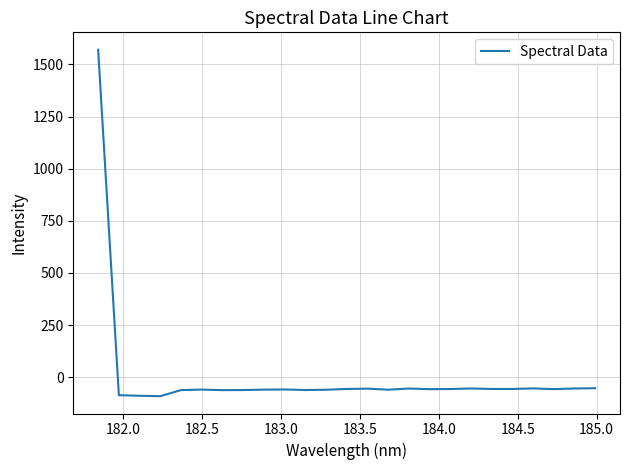

What is the difference between the second highest and second lowest values?

36.2